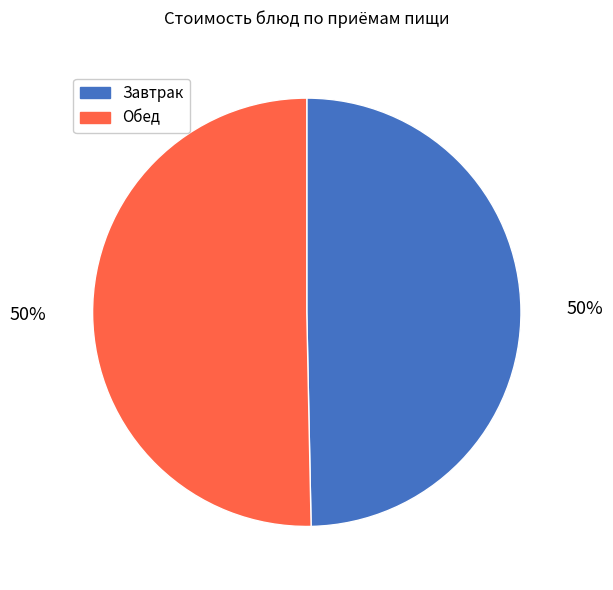

To the nearest percent, what is the average slice percentage?

50%